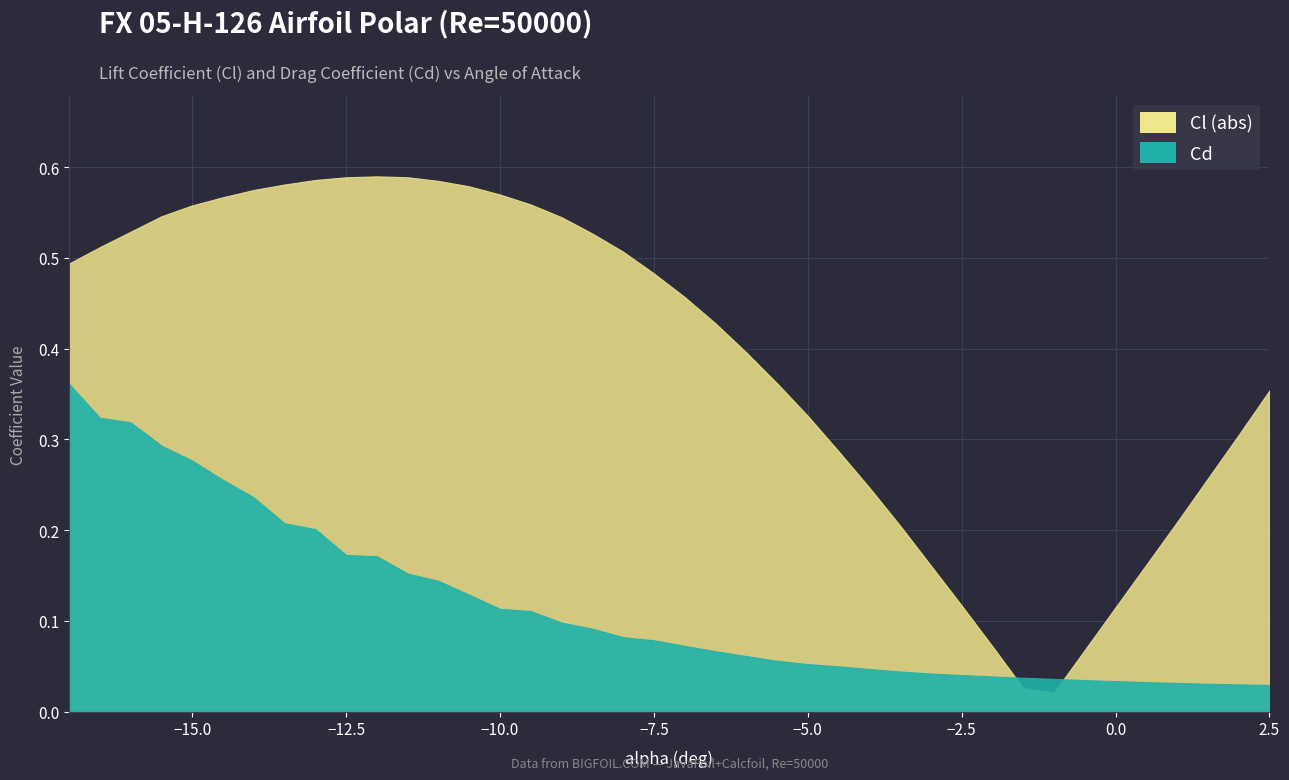

After their last crossing, which series has the higher values: Cd or Cl?

Cl